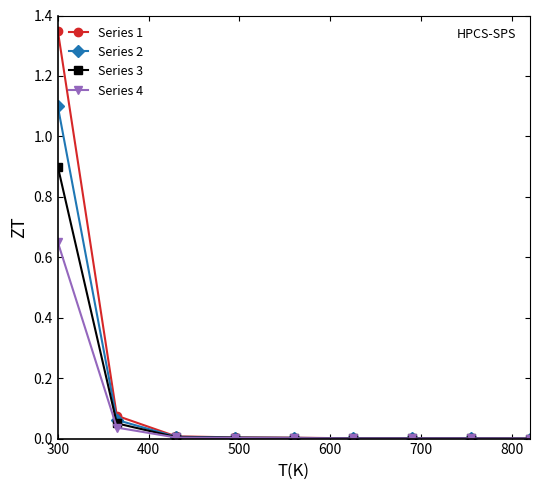

How many categories are shown in the chart?

9